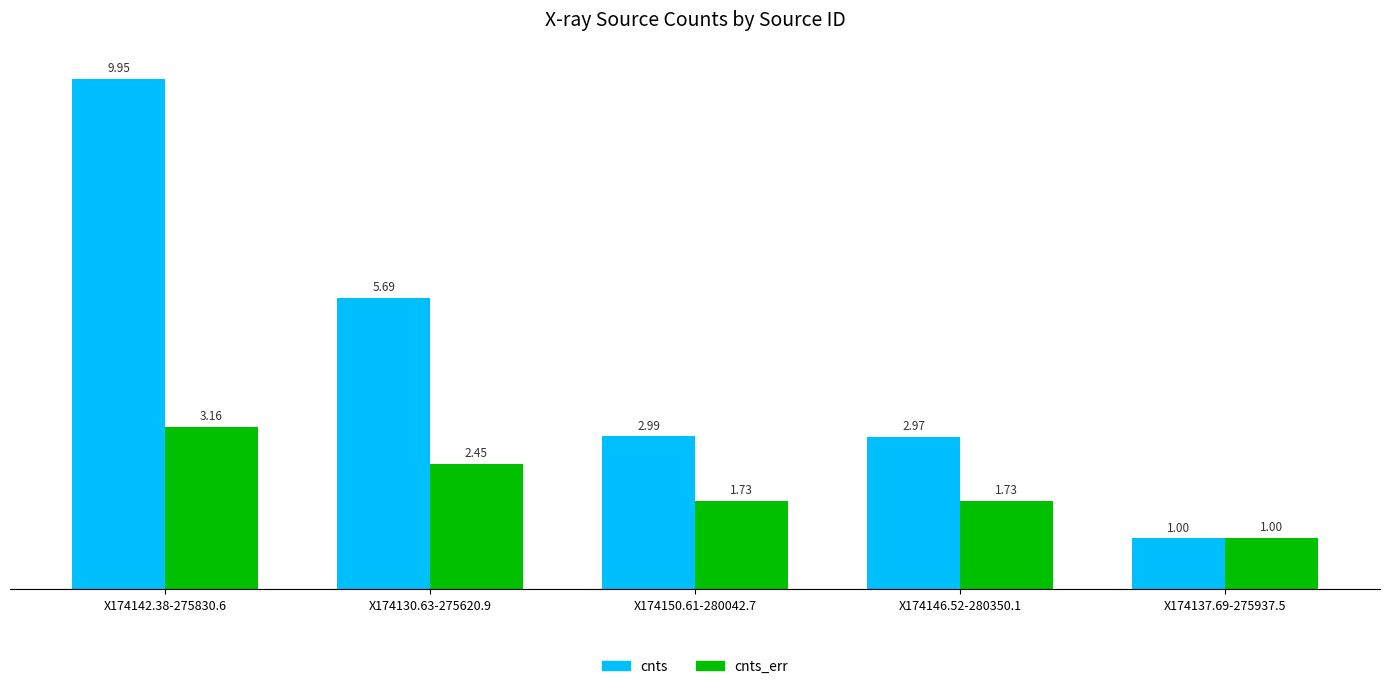

What is the spread (max minus min) of values at X174150.61-280042.7?

1.3